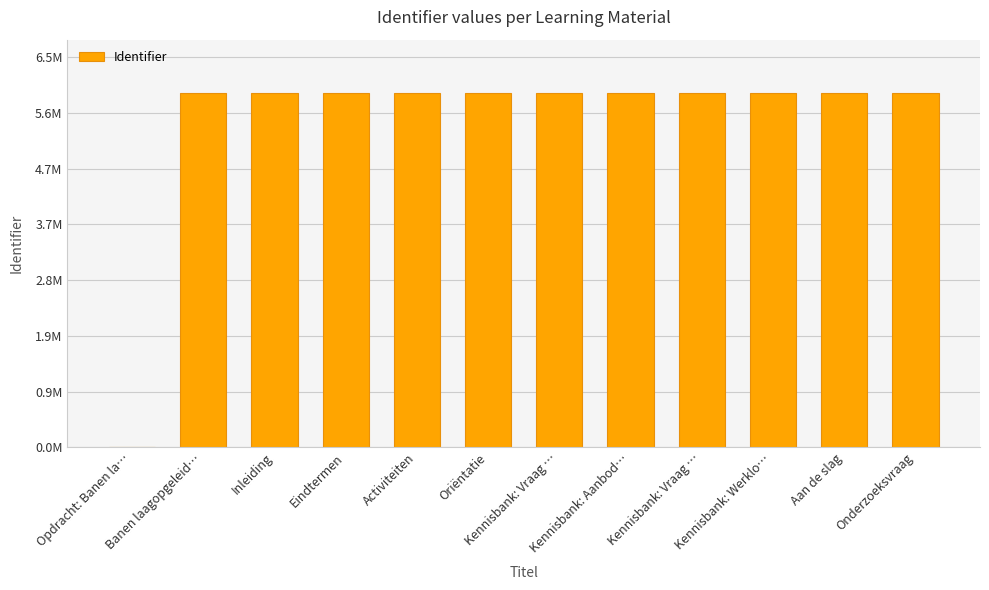

Which label corresponds to the smallest value in the chart?

Opdracht: Banen la…